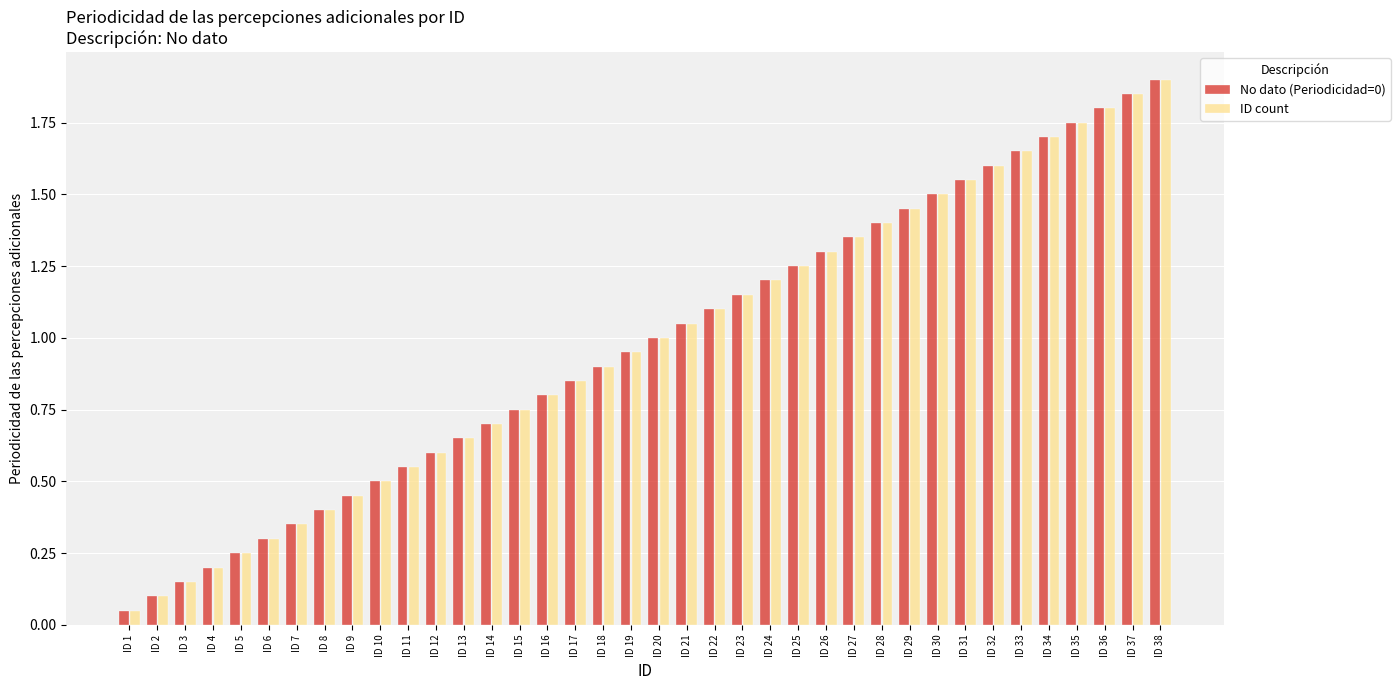

Where is ID count nearest to the value 0?

ID 1